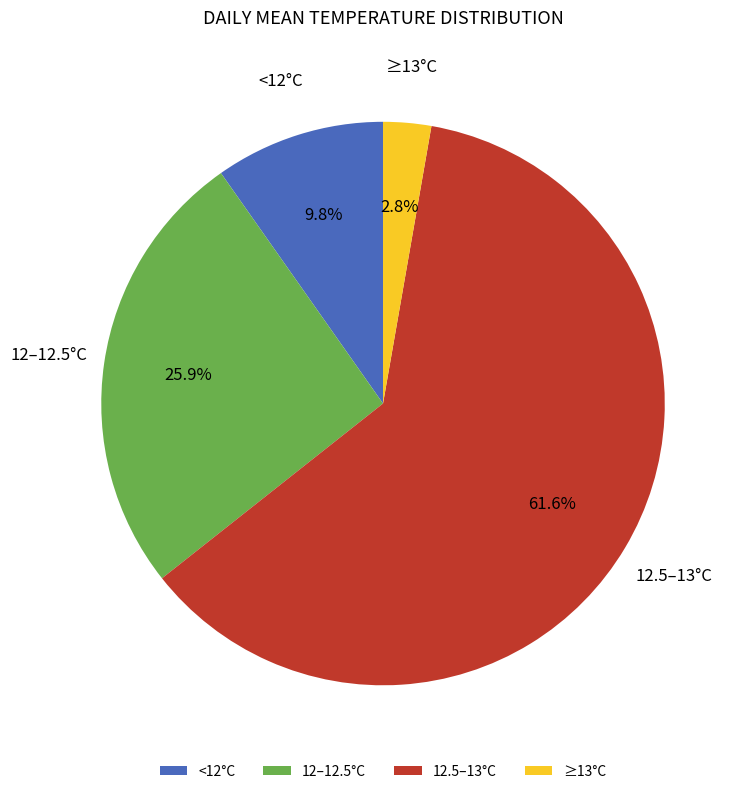

Which slice is the largest?

12.5–13°C